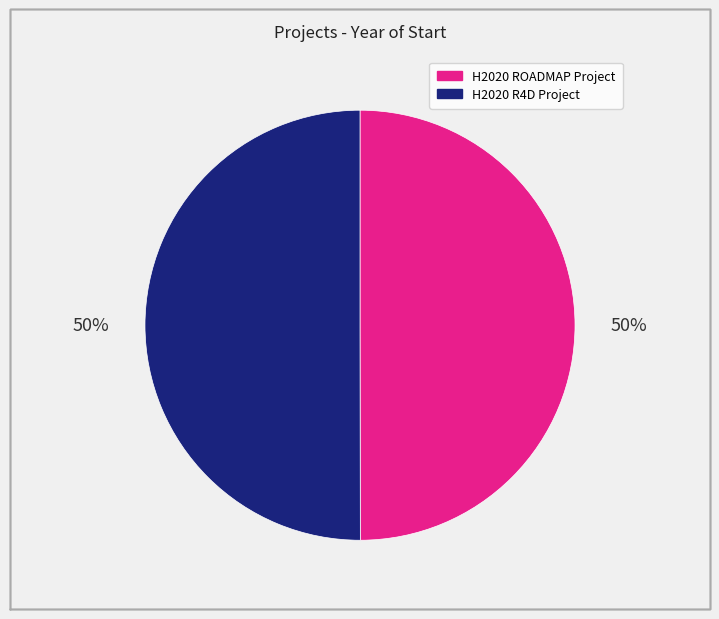

How many slices are in this pie chart?

2